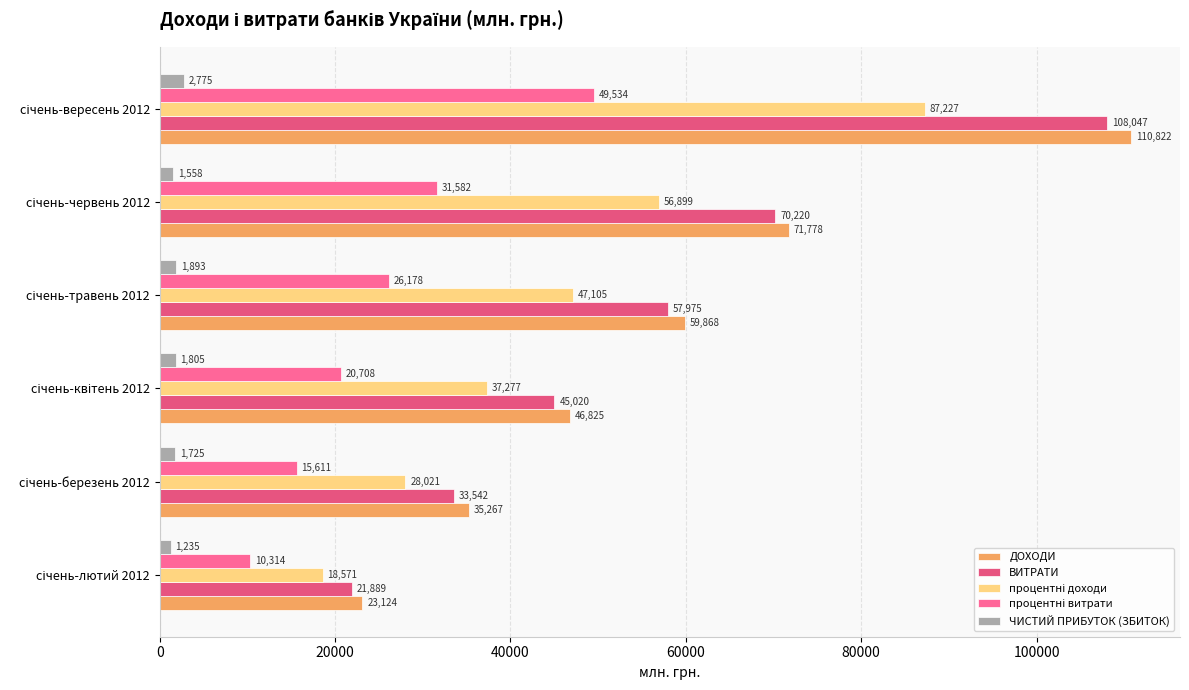

How many values in the ЧИСТИЙ ПРИБУТОК (ЗБИТОК) series are below 1805?

3